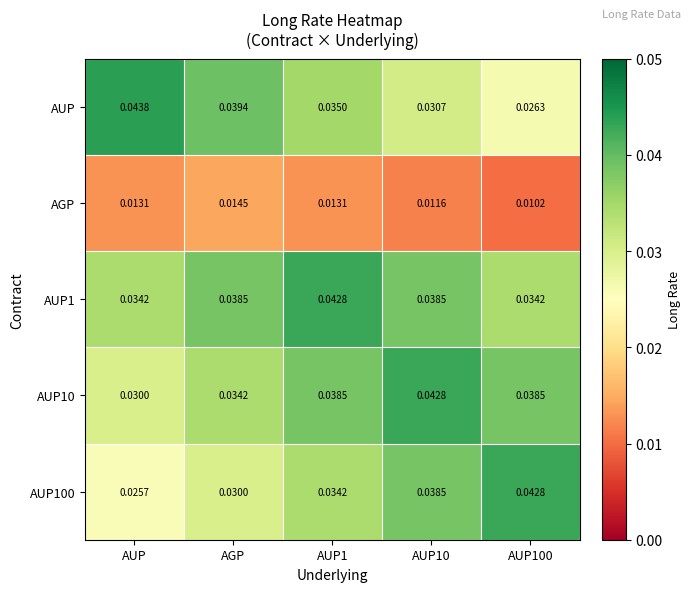

At which category does the chart reach its peak across all series?

AUP